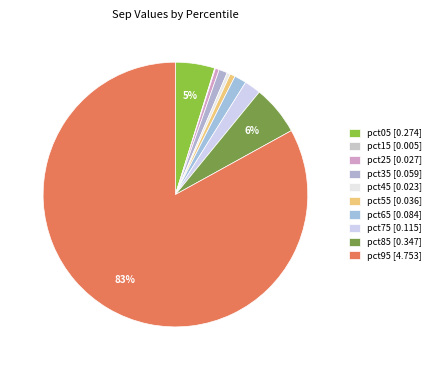

Rank the categories by value from lowest to highest.

pct15, pct45, pct25, pct55, pct35, pct65, pct75, pct05, pct85, pct95